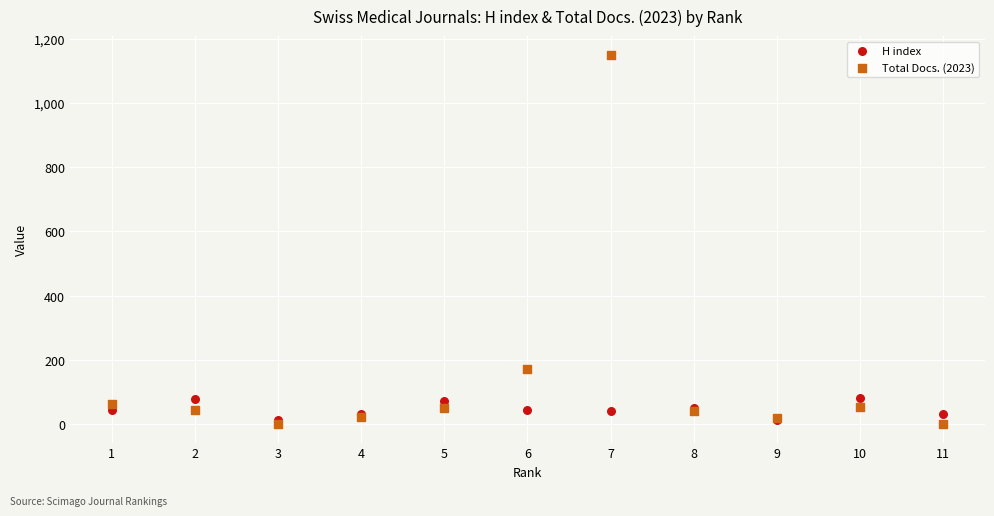

Which series reaches the minimum Y coordinate?

Total Docs. (2023)